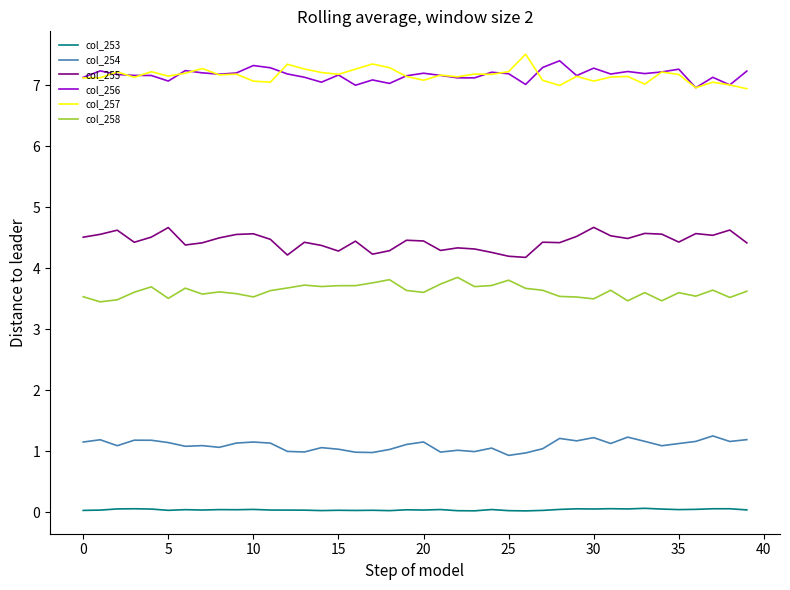

True or false: col_253 and col_254 cross at least once.

False